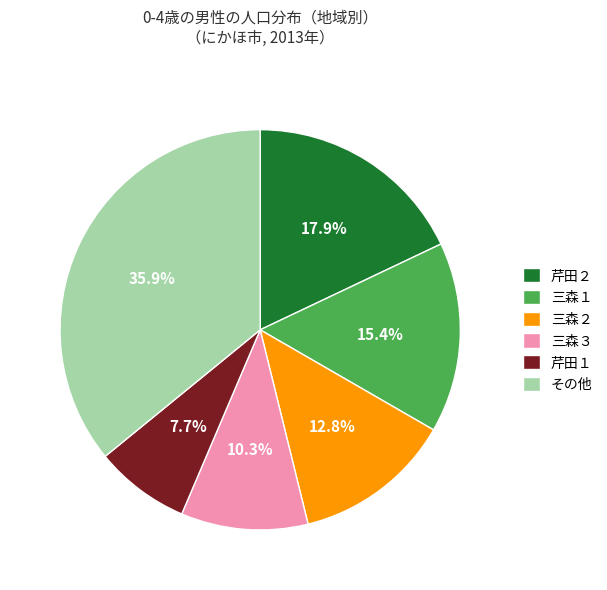

What percentage do その他 and 三森３ together represent?

46.2%